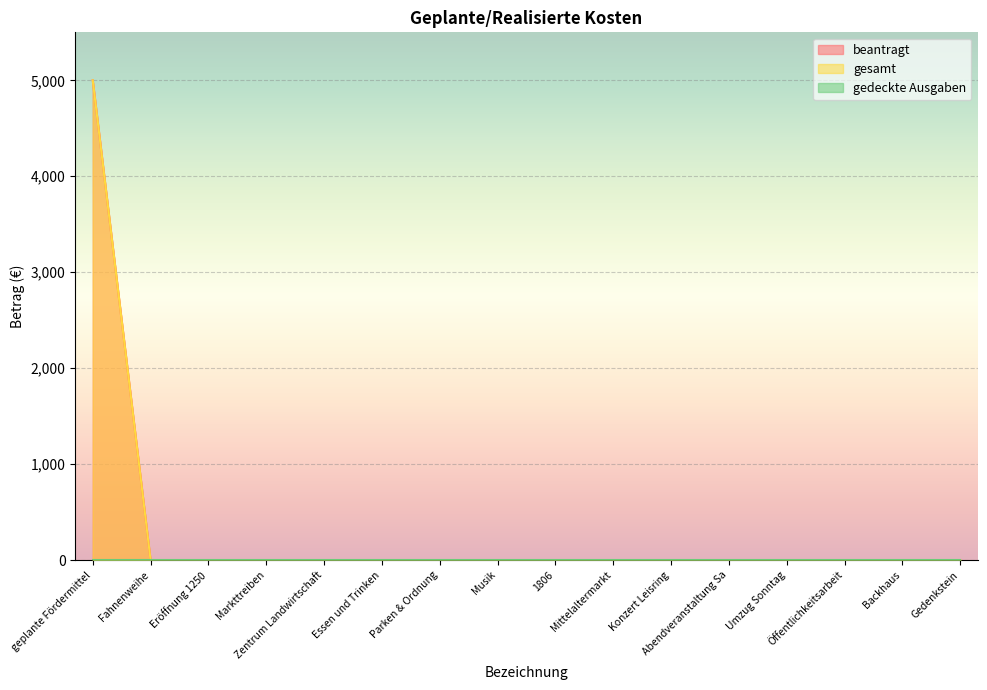

At which category is the sum across all series the highest?

geplante Fördermittel